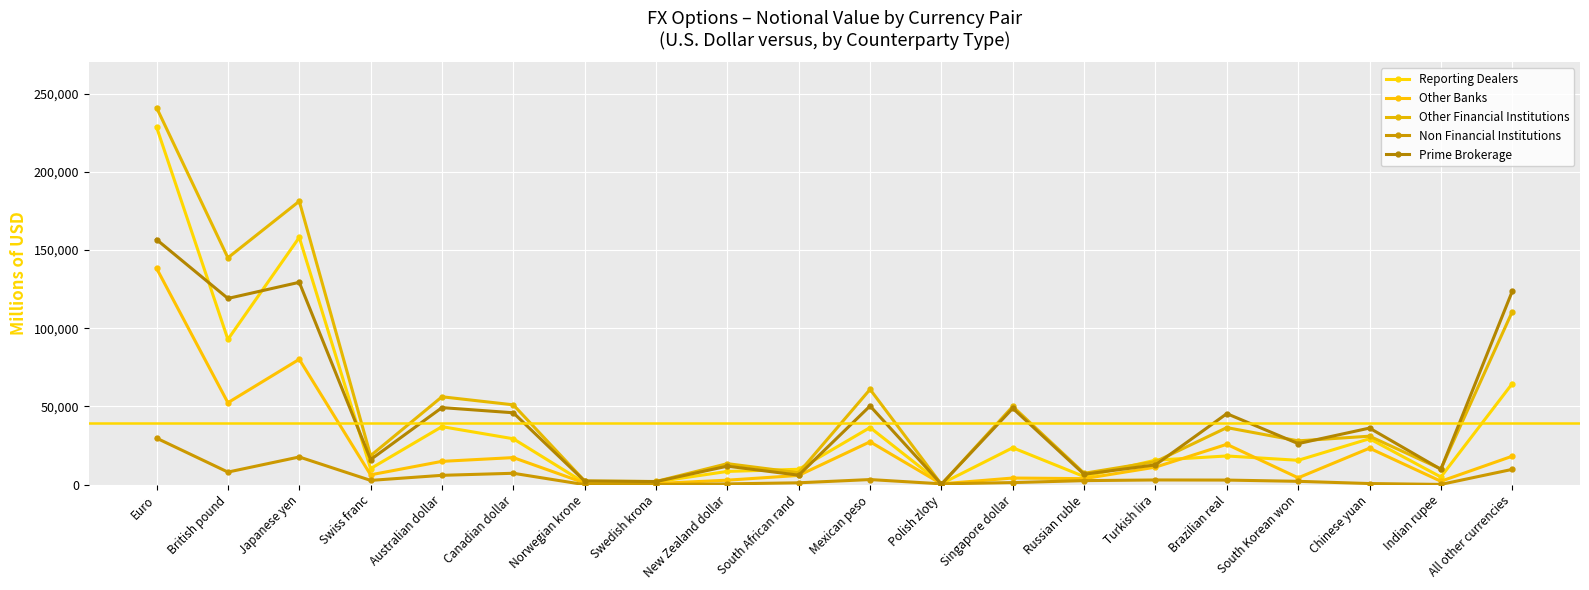

What is the difference between the maximum and second lowest values in the Non Financial Institutions series?

29644.0